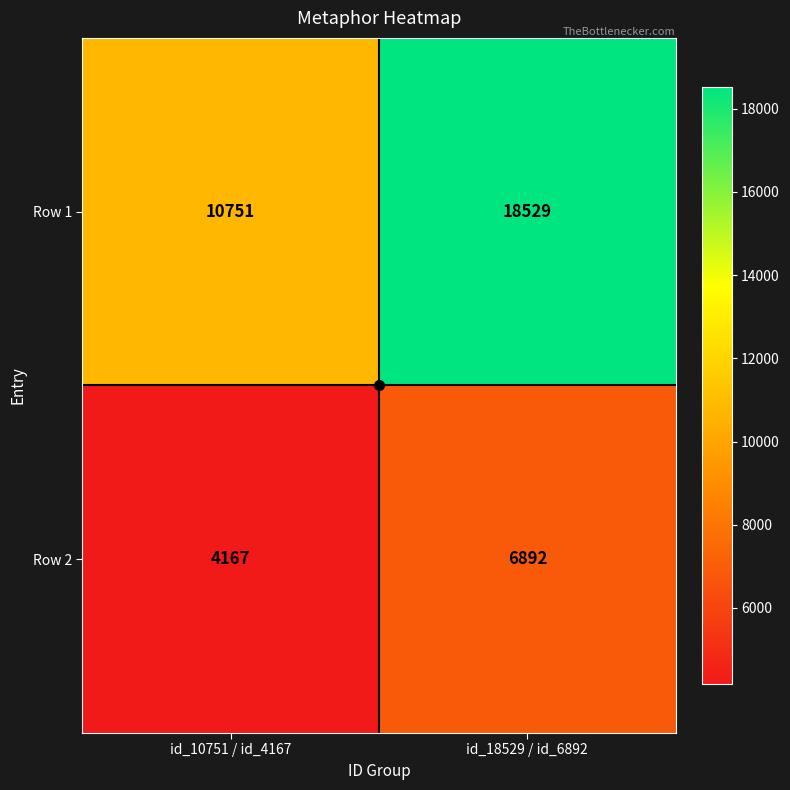

The Row 1 series shows 10751 at id_10751 / id_4167. True or false?

True